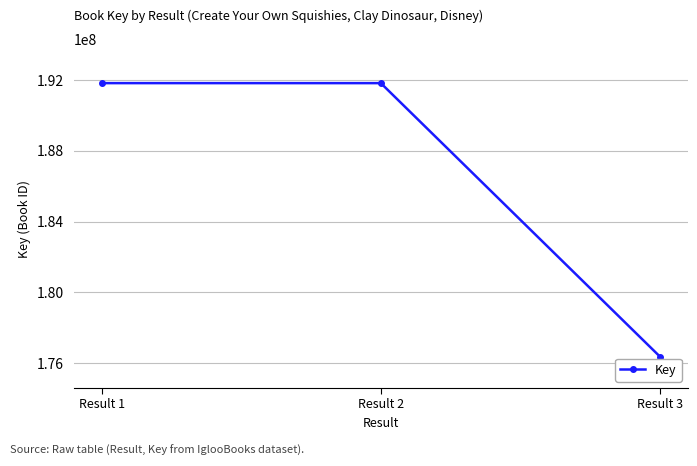

Between Result 2 and Result 3, which is larger?

Result 2